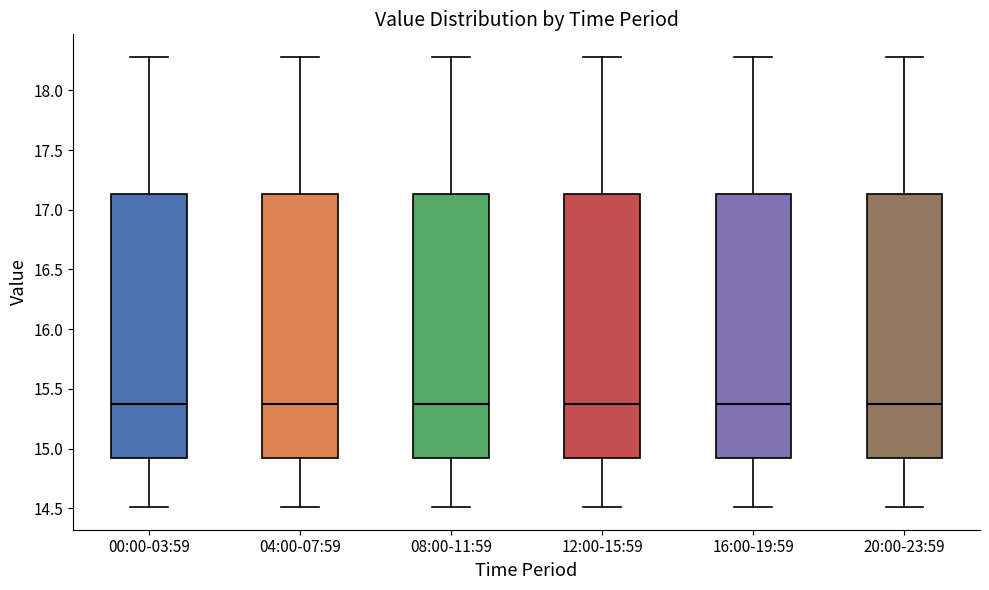

Reading left to right, transcribe this box plot: for each box, give where its median line is, the range the box spans, and where its two whiskers end, as read against the y-axis. The values are not printed on the chart, so give them approximately, as read against the axis.

00:00-03:59: median 15.40, box 14.95 to 17.15, whiskers 14.50 to 18.30
04:00-07:59: median 15.40, box 14.95 to 17.15, whiskers 14.50 to 18.30
08:00-11:59: median 15.40, box 14.95 to 17.15, whiskers 14.50 to 18.30
12:00-15:59: median 15.40, box 14.95 to 17.15, whiskers 14.50 to 18.30
16:00-19:59: median 15.40, box 14.95 to 17.15, whiskers 14.50 to 18.30
20:00-23:59: median 15.40, box 14.95 to 17.15, whiskers 14.50 to 18.30